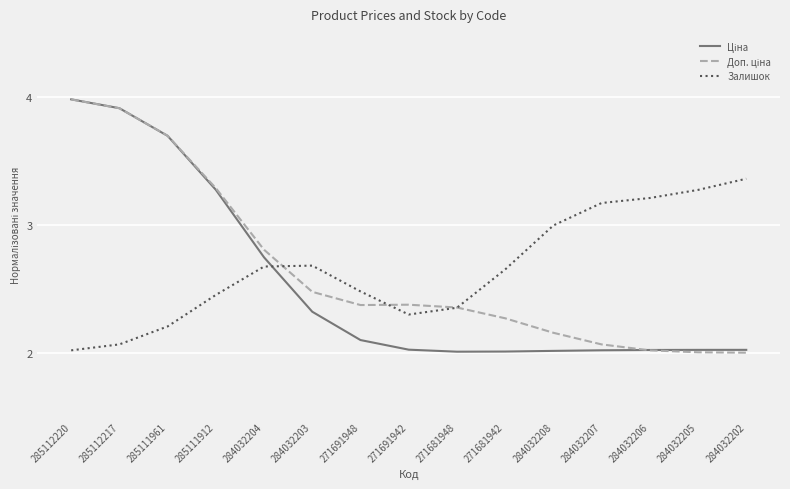

What is the maximum value shown in the chart?

4.0